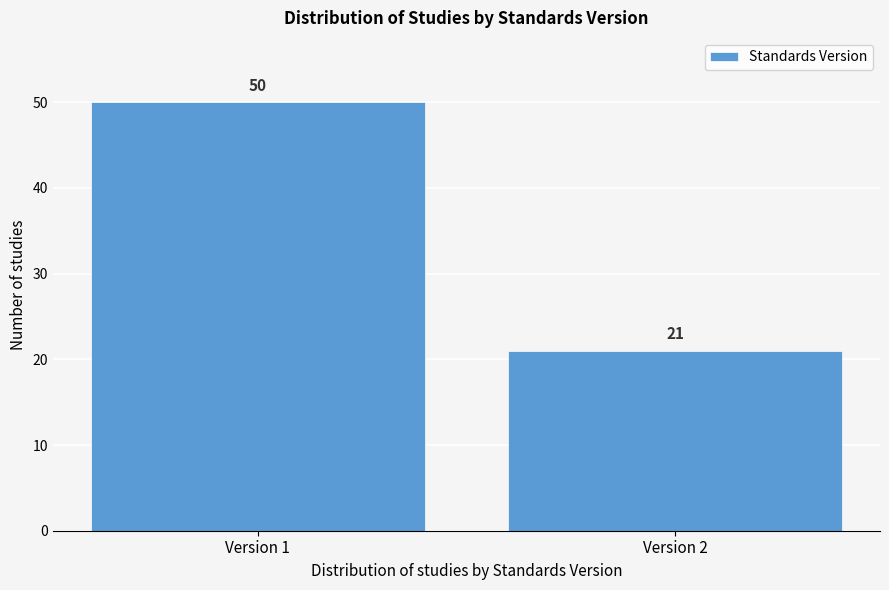

Reading right to left, extract all data points from this chart.

Version 2=21	Version 1=50